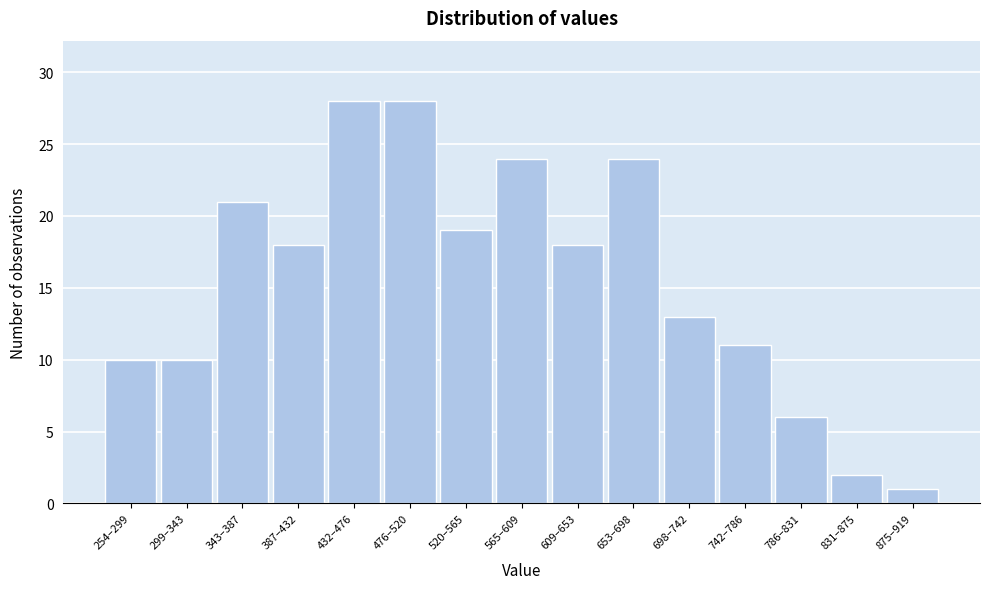

Reading left to right, extract all data points from this chart.

10	10	21	18	28	28	19	24	18	24	13	11	6	2	1